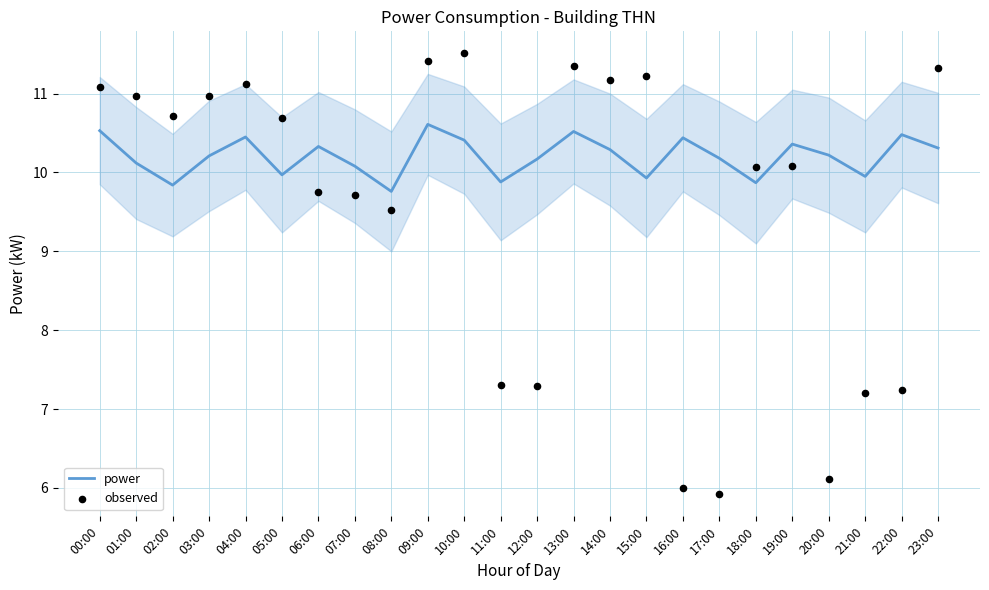

Is the value of observed at 13:00 greater than the value of power at 09:00?

Yes